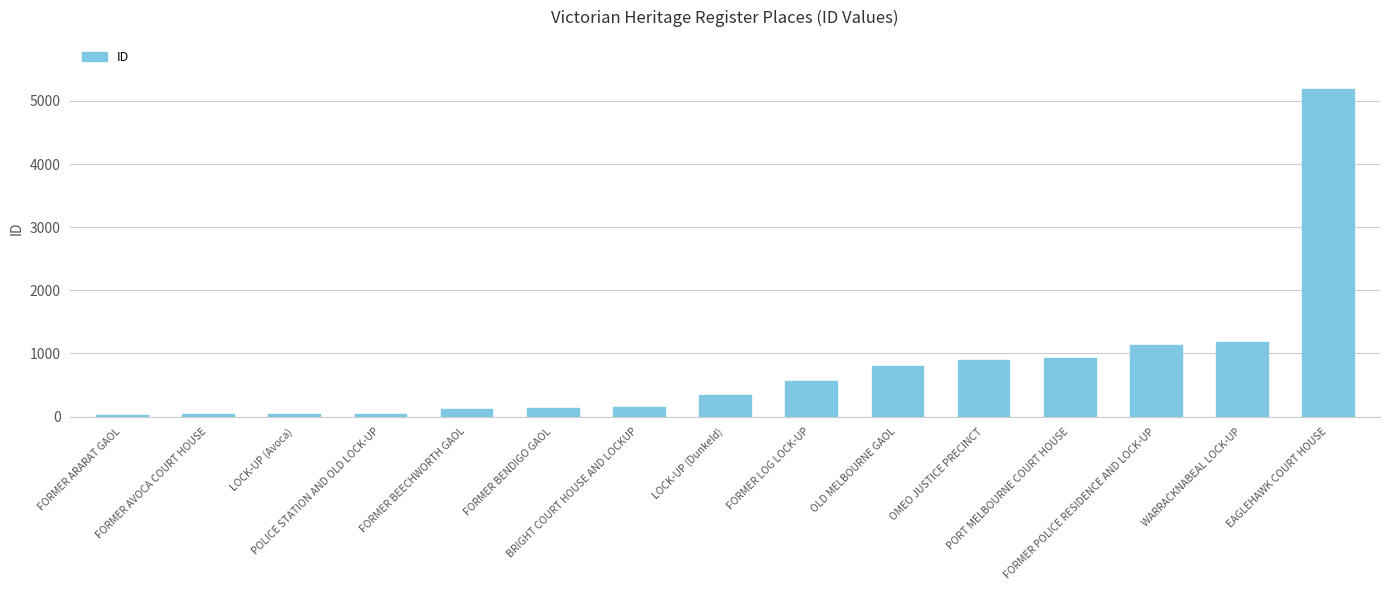

What is the difference between the second highest and minimum values?

1161